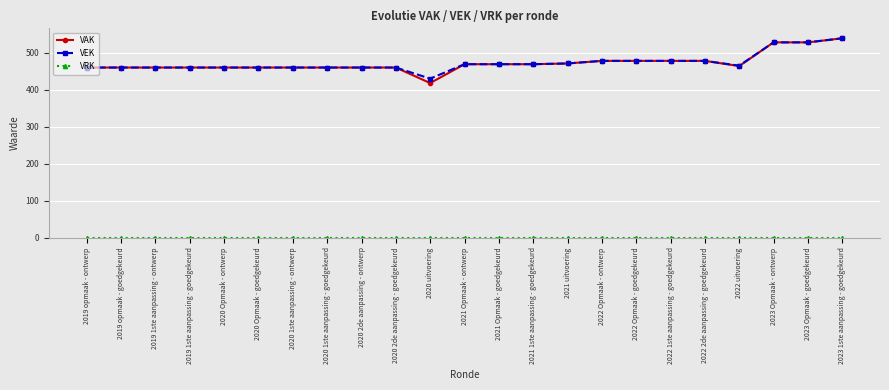

True or false: VAK has a value of 204 at 2020 2de aanpassing - ontwerp.

False